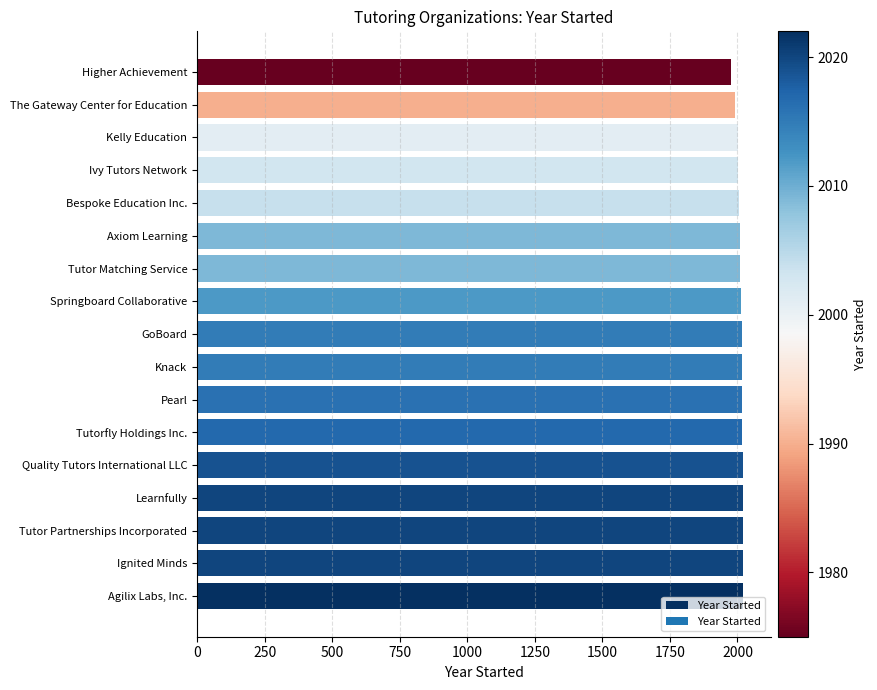

What is the difference between the maximum and minimum values?

47